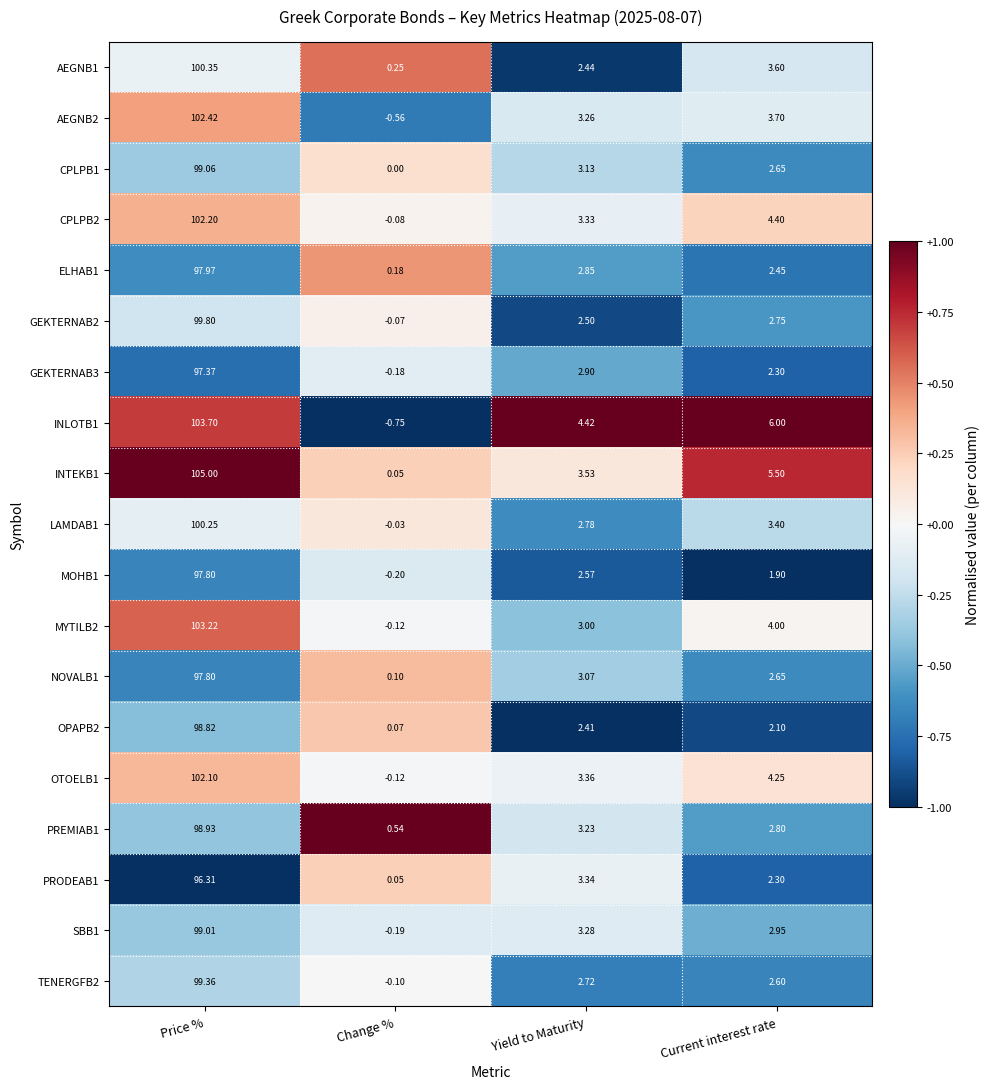

Where is CPLPB1 nearest to the value 49?

Yield to Maturity